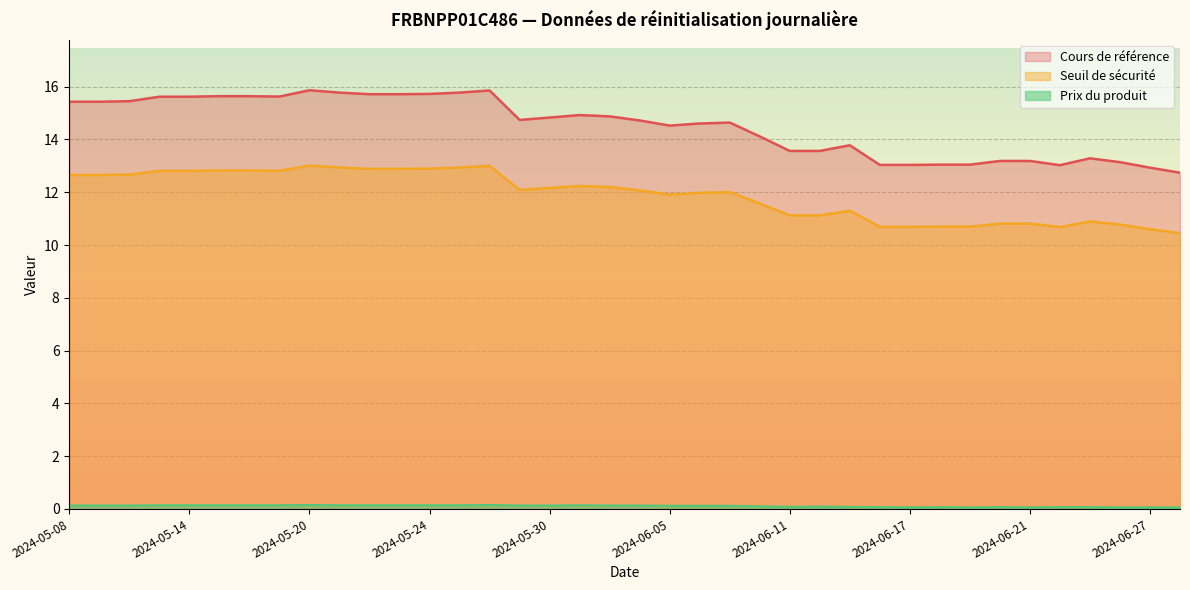

Between 2024-05-29 and 2024-05-21, which series saw the biggest shift?

Cours de référence